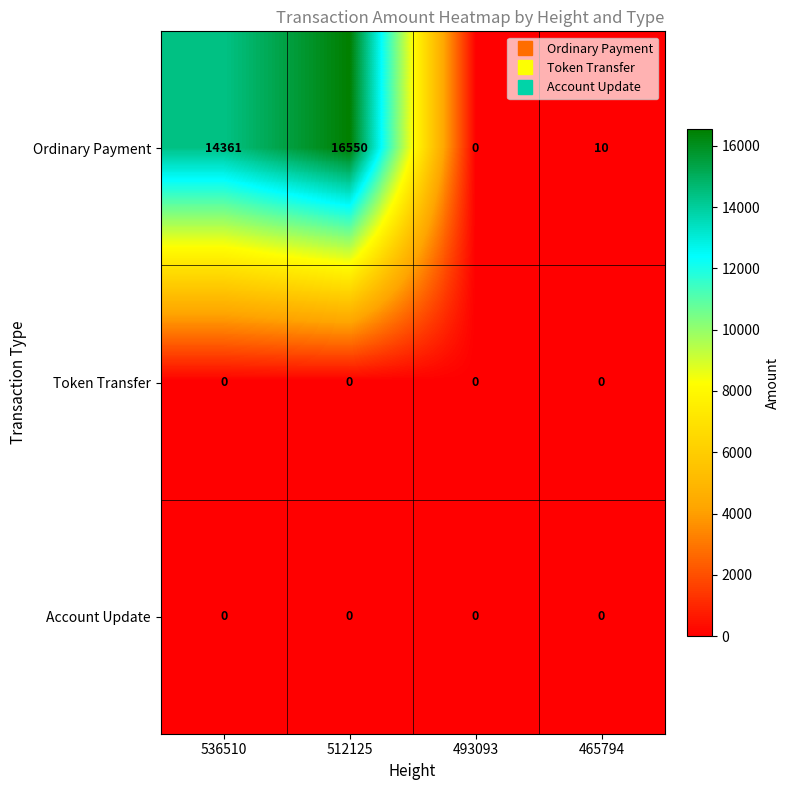

At which category is the sum across all series the highest?

512125